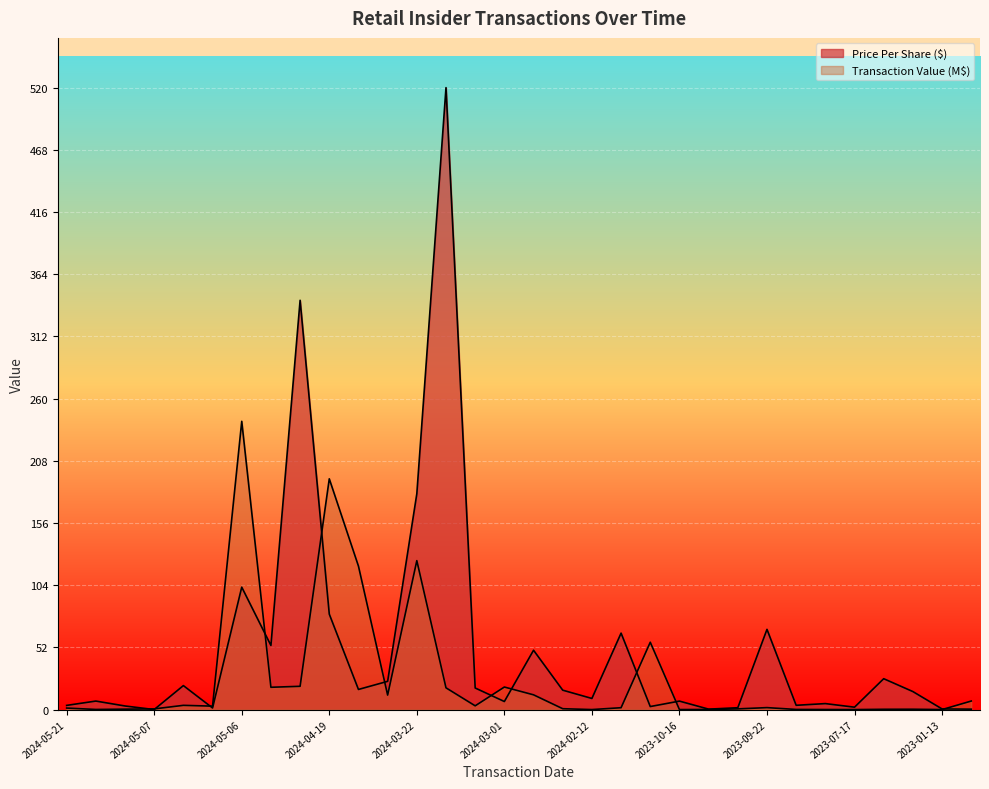

List the series in order of their overall mean, highest first.

transactionPricePerShare, transactionValue